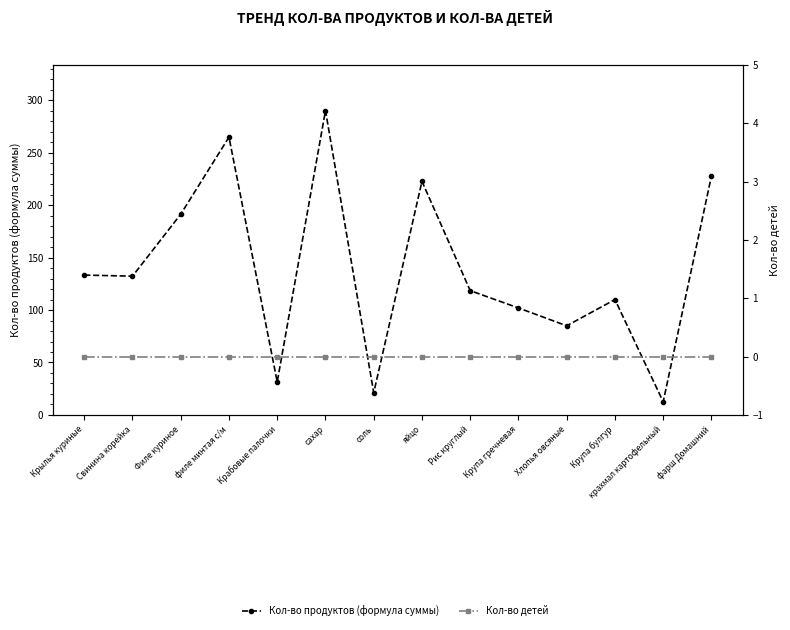

What is the maximum value shown in the chart?

290.2